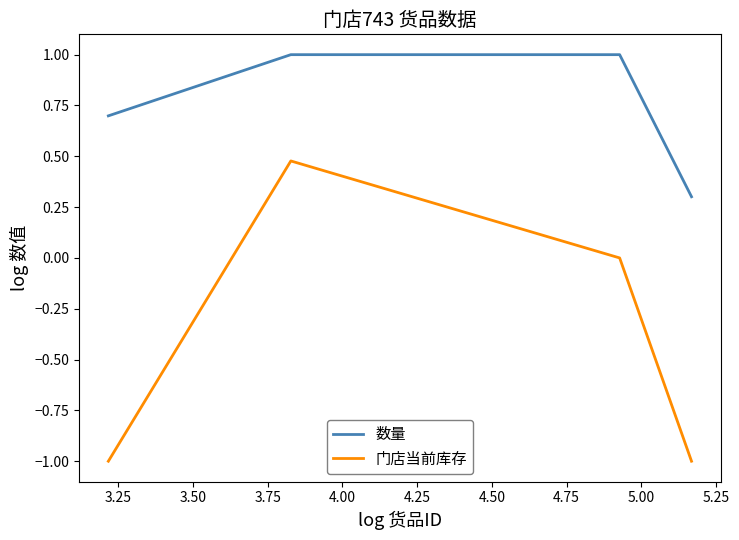

True or false: 门店当前库存 and 数量 intersect in this chart.

False